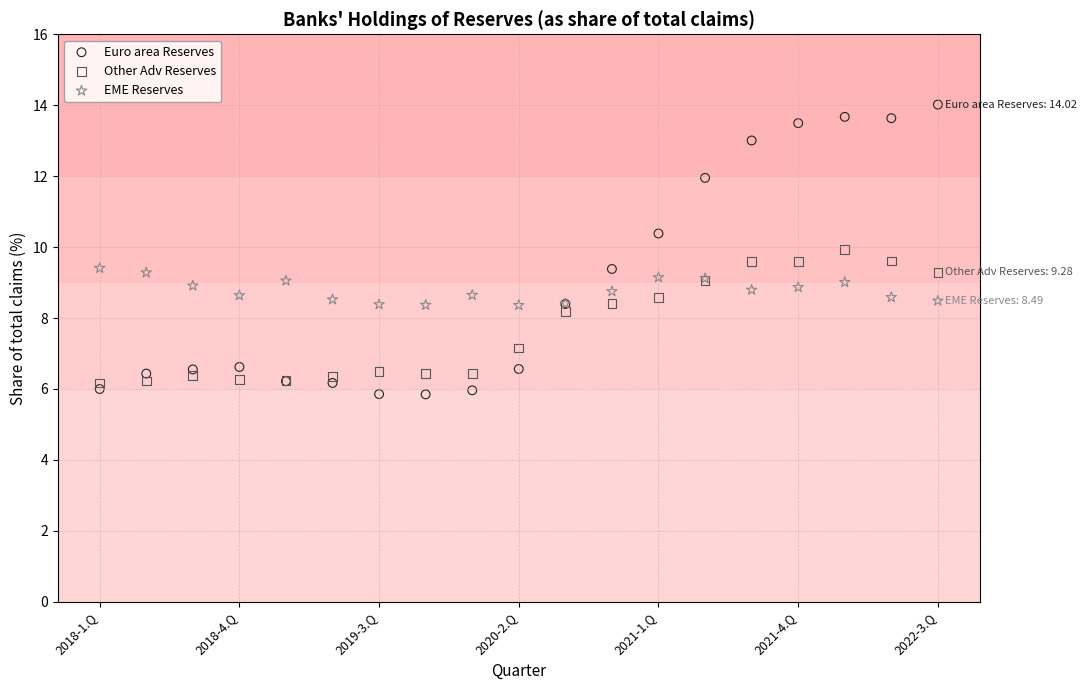

What are all the series names shown in the legend?

Euro area Reserves, Other Adv Reserves, EME Reserves